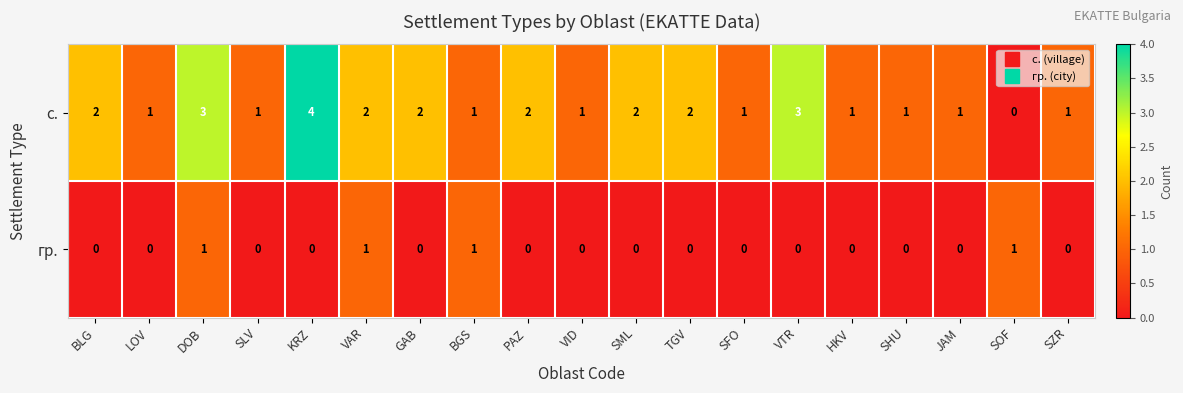

Which category has the highest value across all series?

KRZ